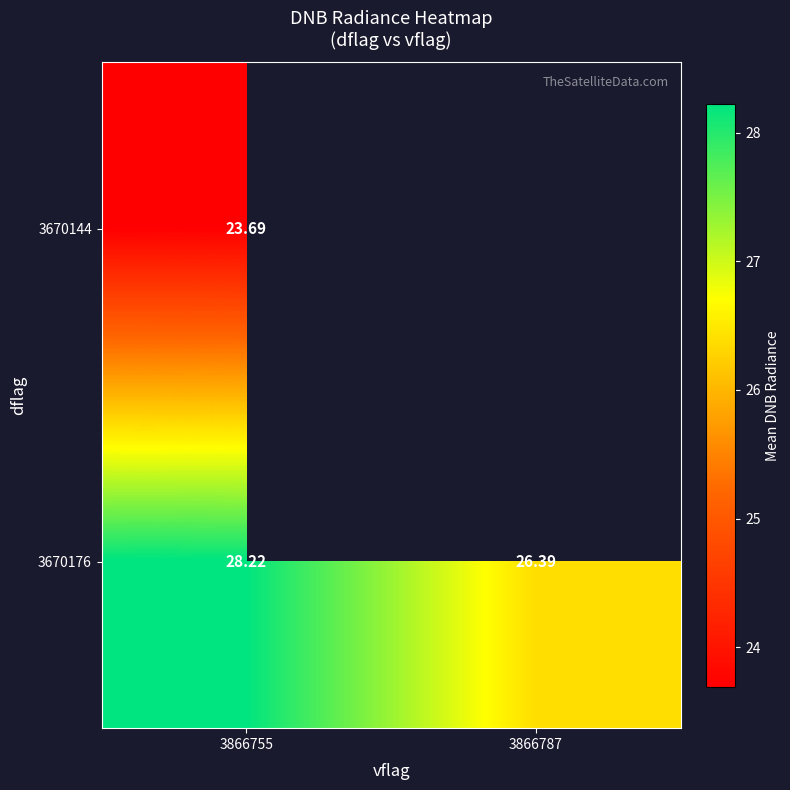

Which has a higher value, 3866755 or 3866787?

3866787